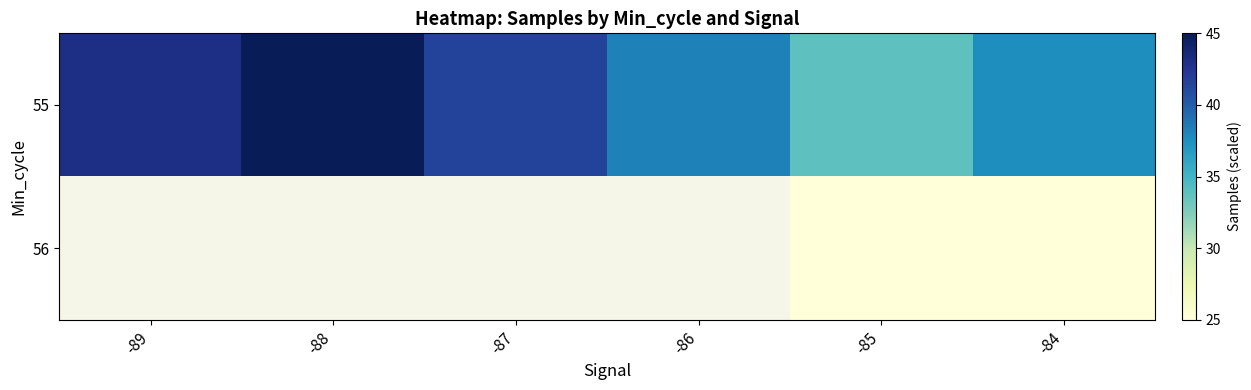

Which category has the highest value in the 55 series?

-88